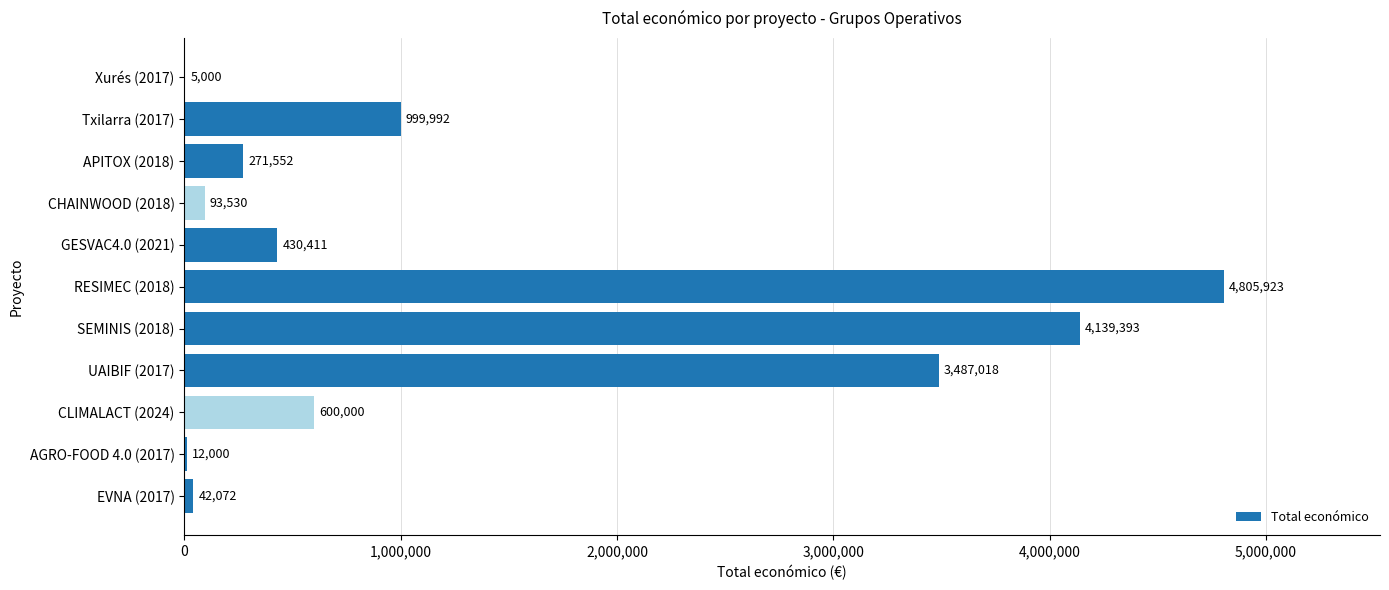

Which has a higher value, Txilarra (2017) or AGRO-FOOD 4.0 (2017)?

Txilarra (2017)